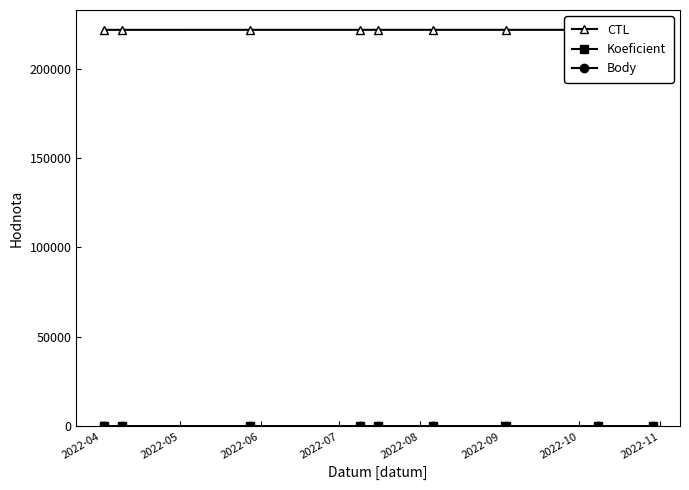

The value of Body at 2022-08 is 2. True or false?

True